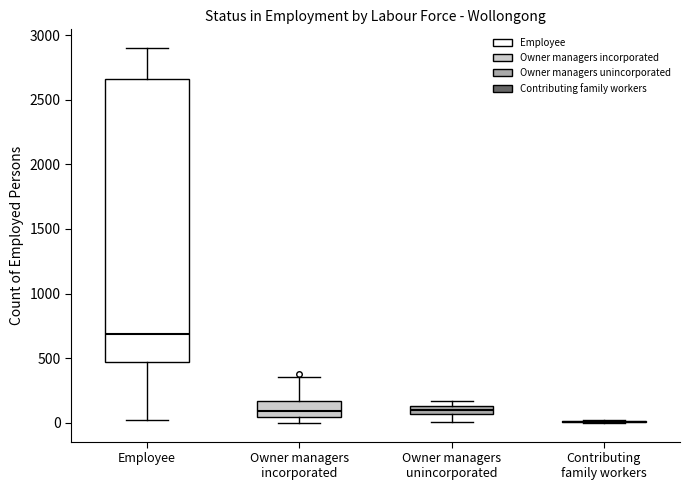

Comparing the boxes themselves (not the whiskers), which one is the tallest?

Employee